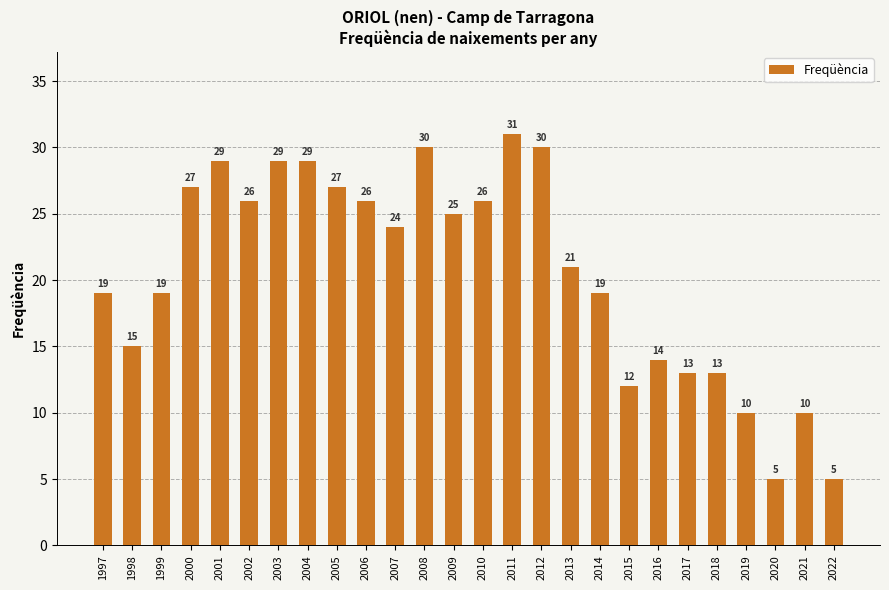

Reading left to right, extract all data points from this chart.

19	15	19	27	29	26	29	29	27	26	24	30	25	26	31	30	21	19	12	14	13	13	10	5	10	5